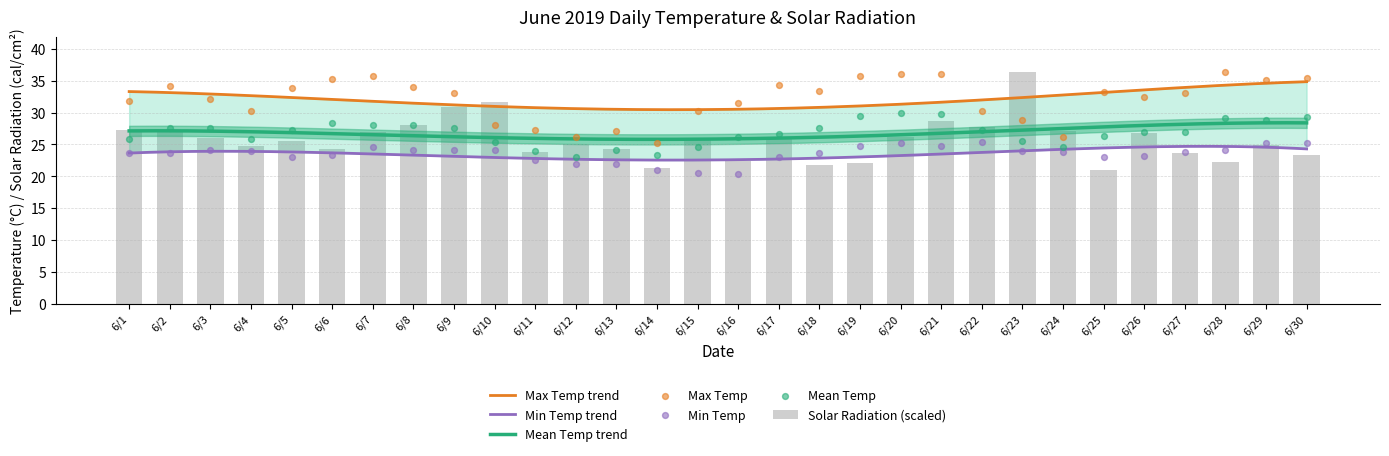

Which series reaches the maximum Y coordinate?

Max Temp